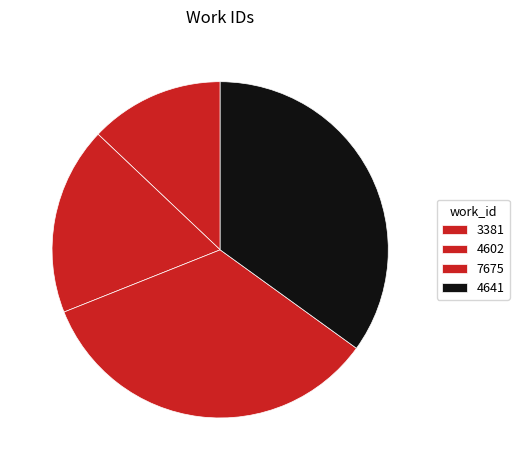

What percentage is the 4641 slice, to the nearest percent?

35%